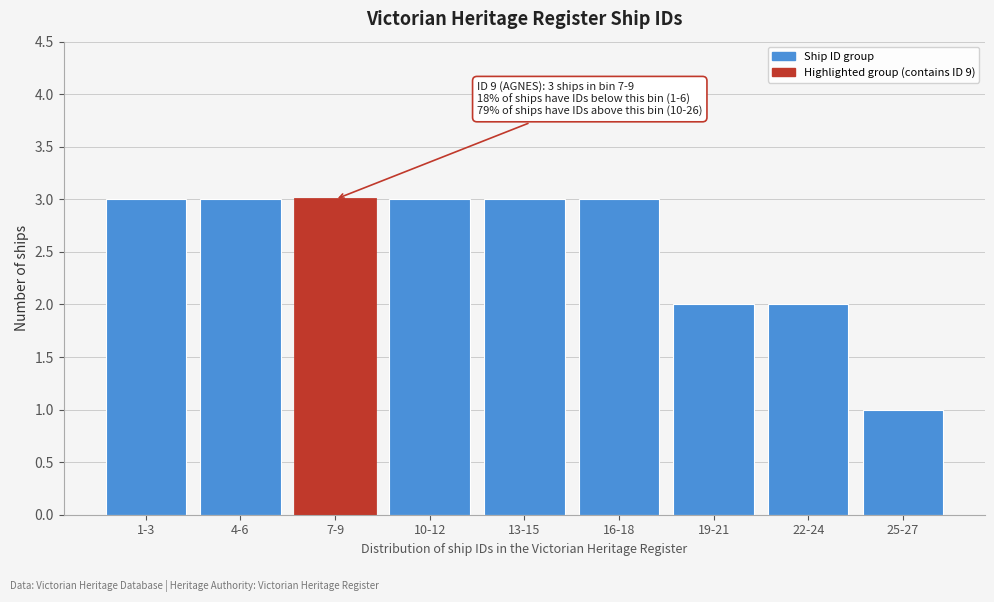

Reading right to left, what are all the values shown in this chart?

1	2	2	3	3	3	3	3	3